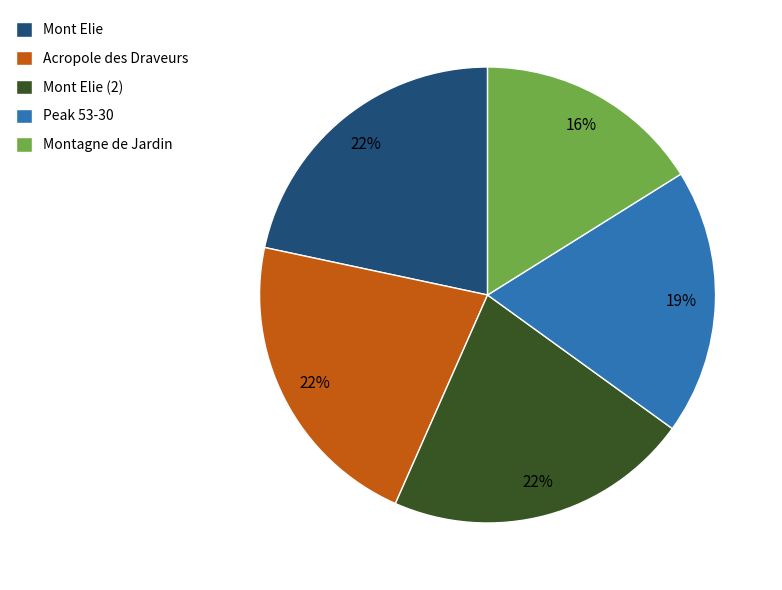

Which slice is the smallest?

Montagne de Jardin